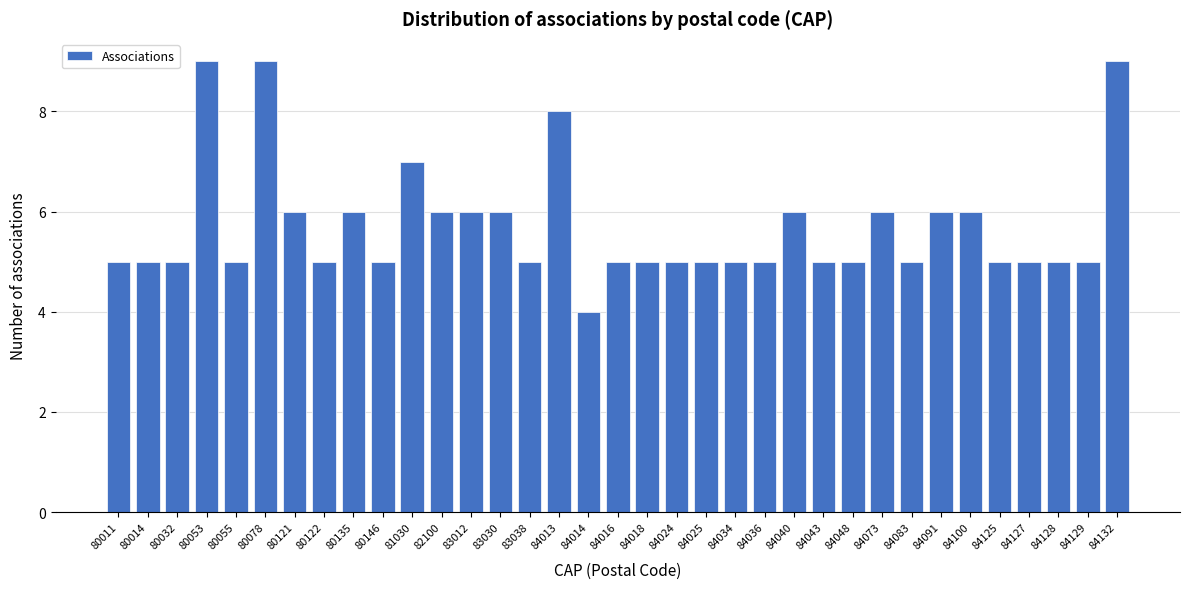

What is the difference between the maximum and minimum values?

5